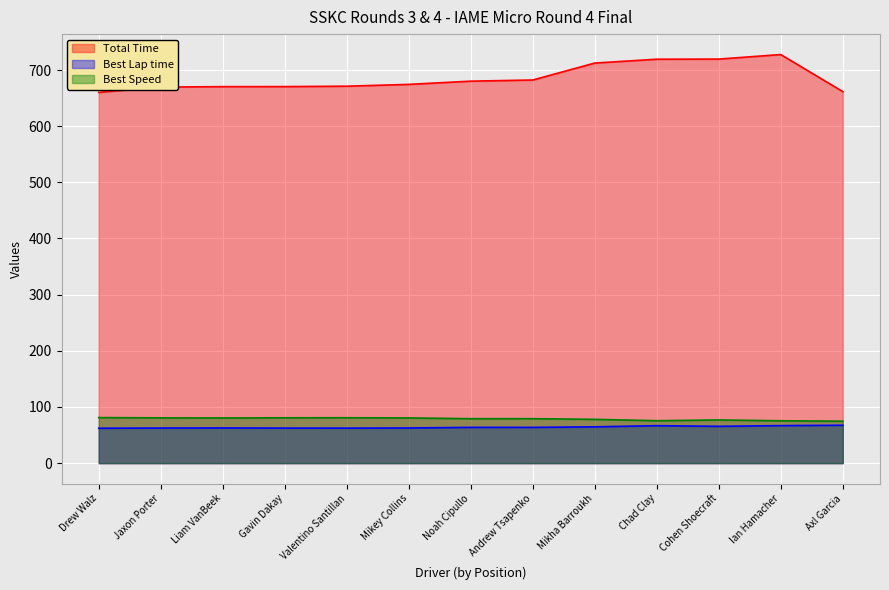

Reading left to right, list all the values displayed in this chart.

Total Time: Drew Walz=660.2	Jaxon Porter=669.6	Liam VanBeek=670.4	Gavin Dakay=670.5	Valentino Santillan=671.2	Mikey Collins=674.4	Noah Cipullo=680.2	Andrew Tsapenko=682.2	Mikha Barroukh=712.4	Chad Clay=719.2	Cohen Shoecraft=719.5	Ian Hamacher=727.5	Axl Garcia=661.6
Best Lap time: Drew Walz=62.1	Jaxon Porter=62.5	Liam VanBeek=62.6	Gavin Dakay=62.4	Valentino Santillan=62.3	Mikey Collins=62.6	Noah Cipullo=63.7	Andrew Tsapenko=63.7	Mikha Barroukh=64.7	Chad Clay=66.7	Cohen Shoecraft=65.5	Ian Hamacher=66.8	Axl Garcia=67.5
Best Speed: Drew Walz=81.1	Jaxon Porter=80.7	Liam VanBeek=80.5	Gavin Dakay=80.8	Valentino Santillan=80.8	Mikey Collins=80.5	Noah Cipullo=79.1	Andrew Tsapenko=79.2	Mikha Barroukh=78.0	Chad Clay=75.6	Cohen Shoecraft=76.9	Ian Hamacher=75.4	Axl Garcia=74.7